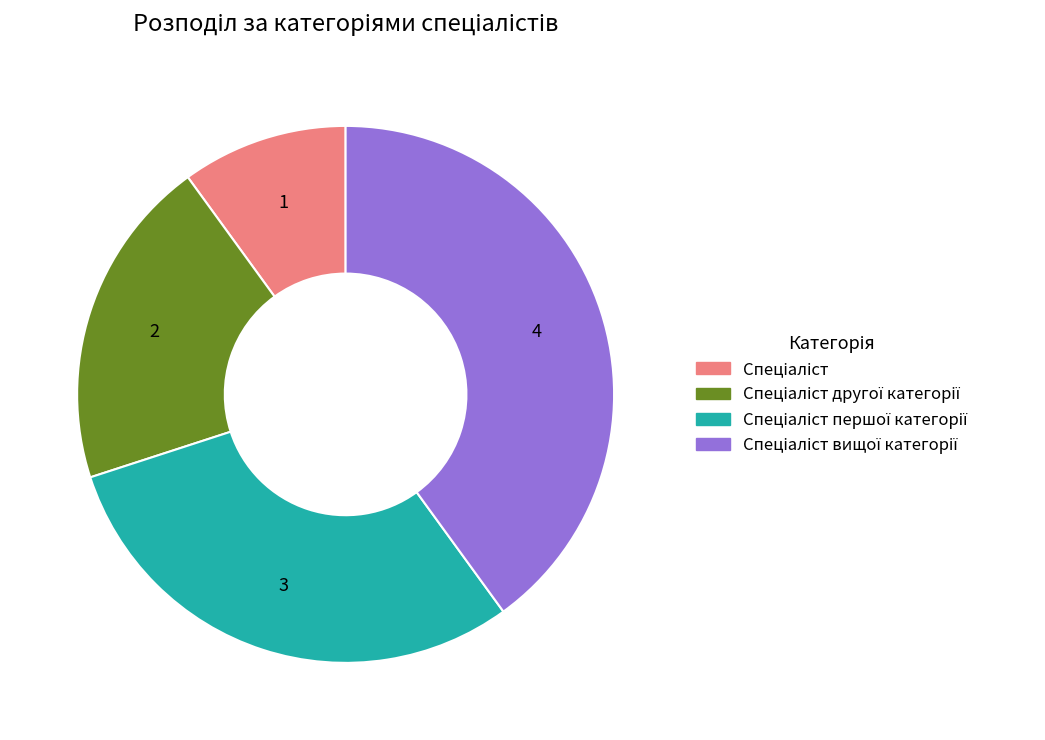

How many segments does this pie chart have?

4